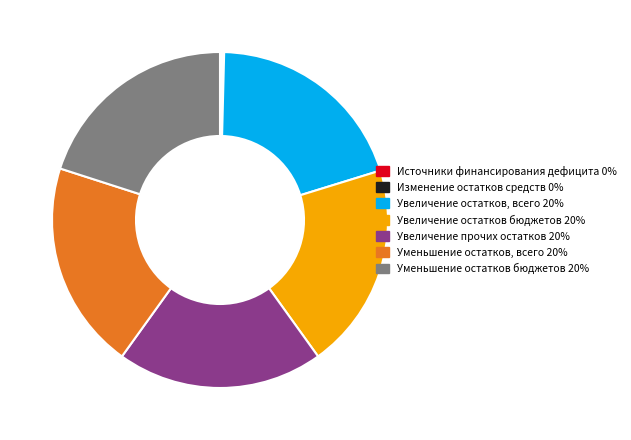

Is there any slice that represents more than half of the pie?

No